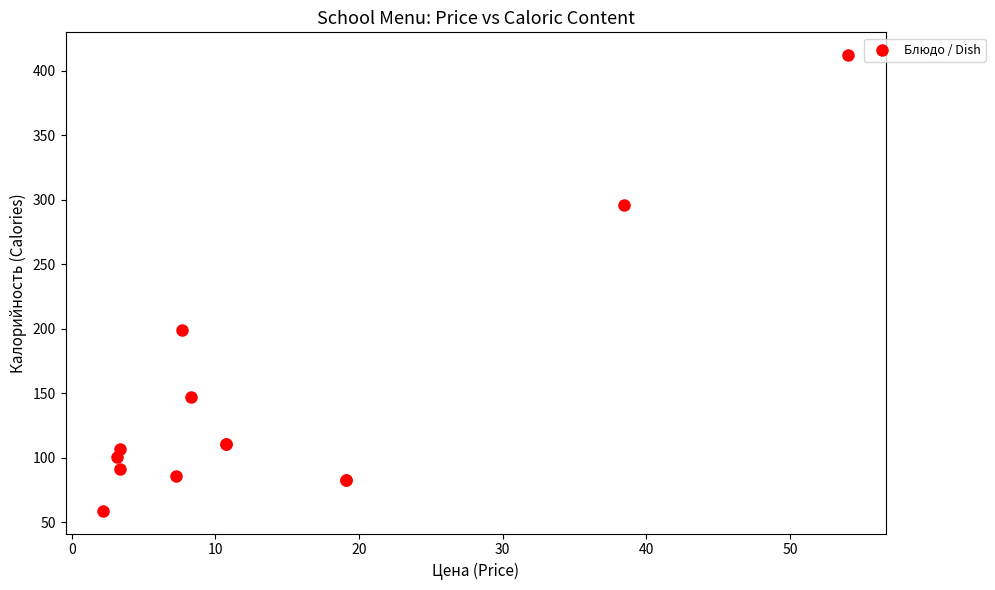

What Y value in the scatter plot is closest to 235?

199